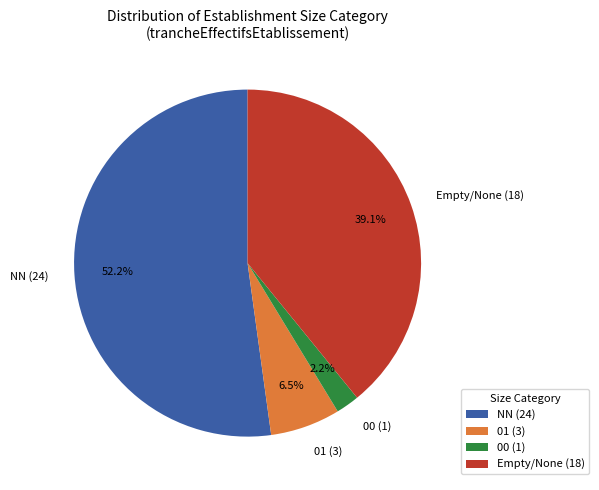

What is the largest slice in the pie chart?

NN (24)